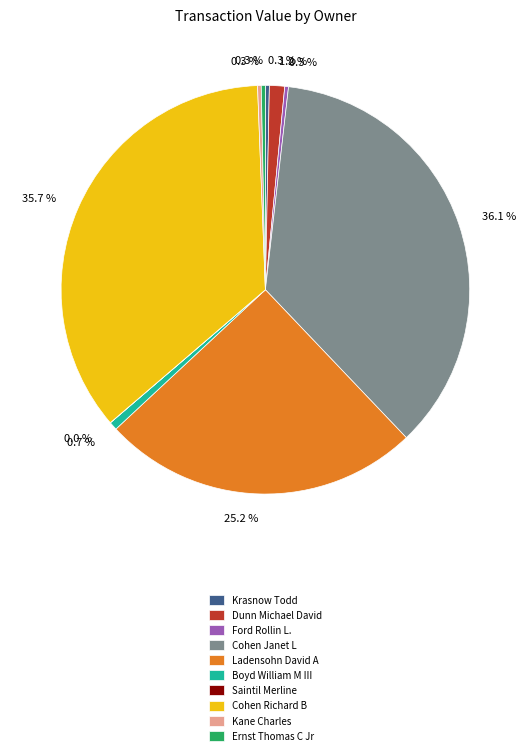

Does Cohen Janet L account for over 50% of the chart?

No